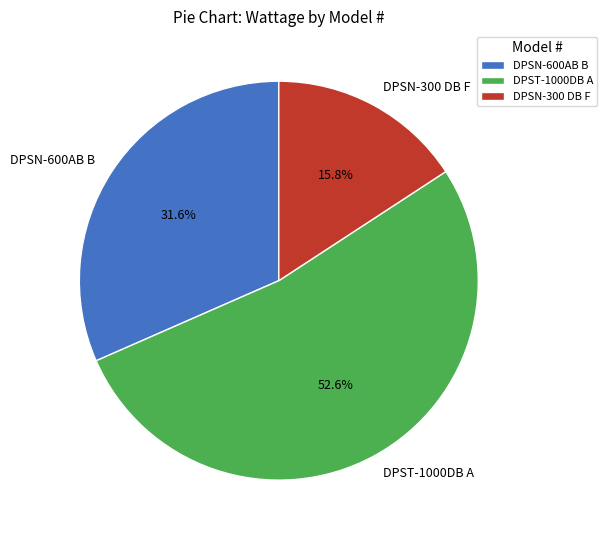

What is the total percentage of DPSN-300 DB F and DPST-1000DB A?

68.4%